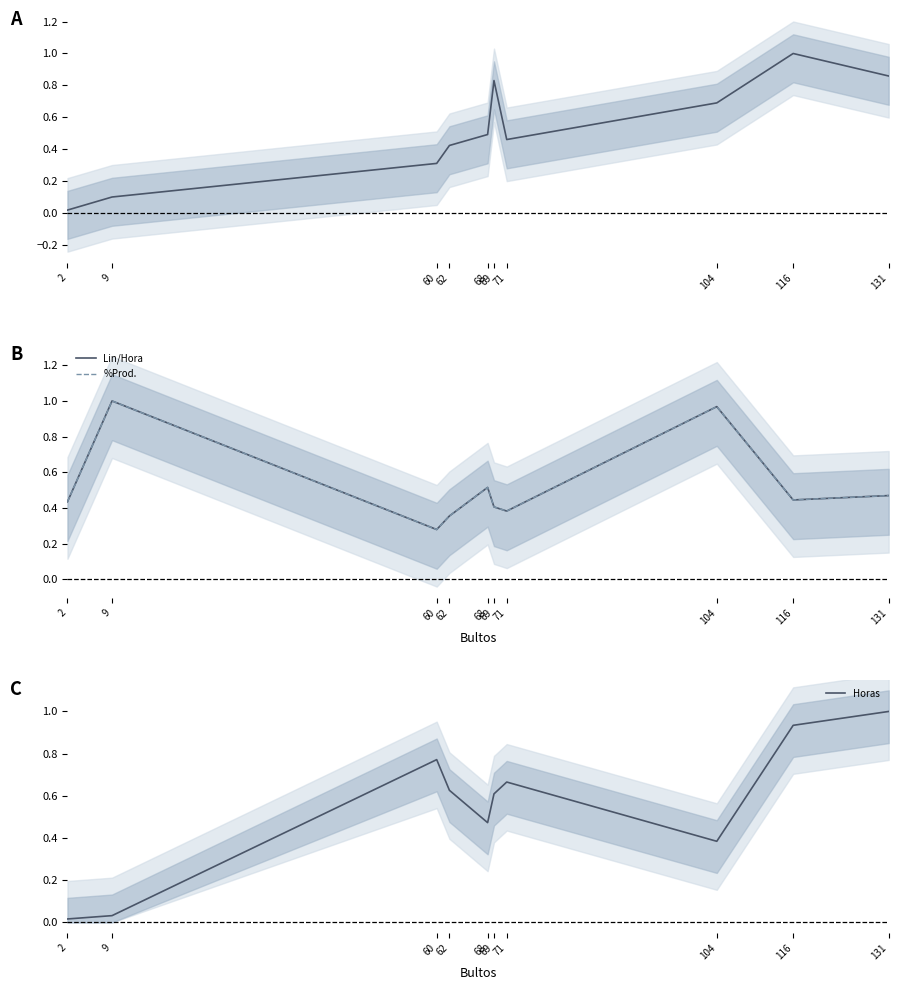

In Unit, how many points are lower than both neighbors (excluding endpoints)?

1